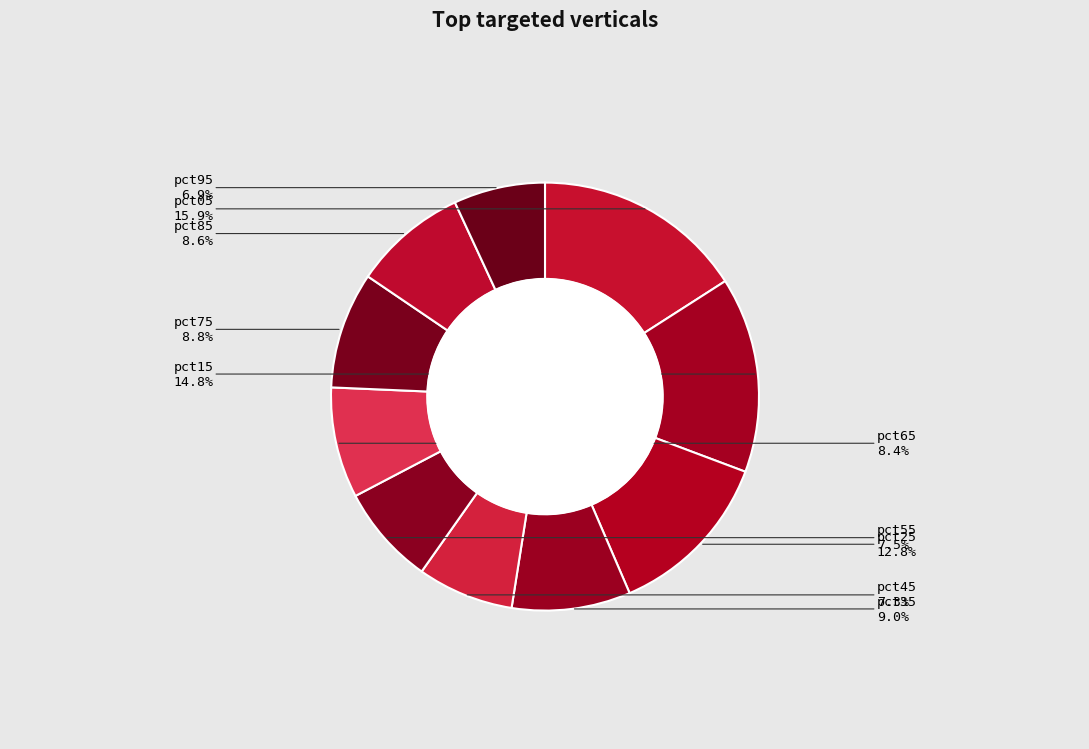

Count the number of slices in the pie.

10